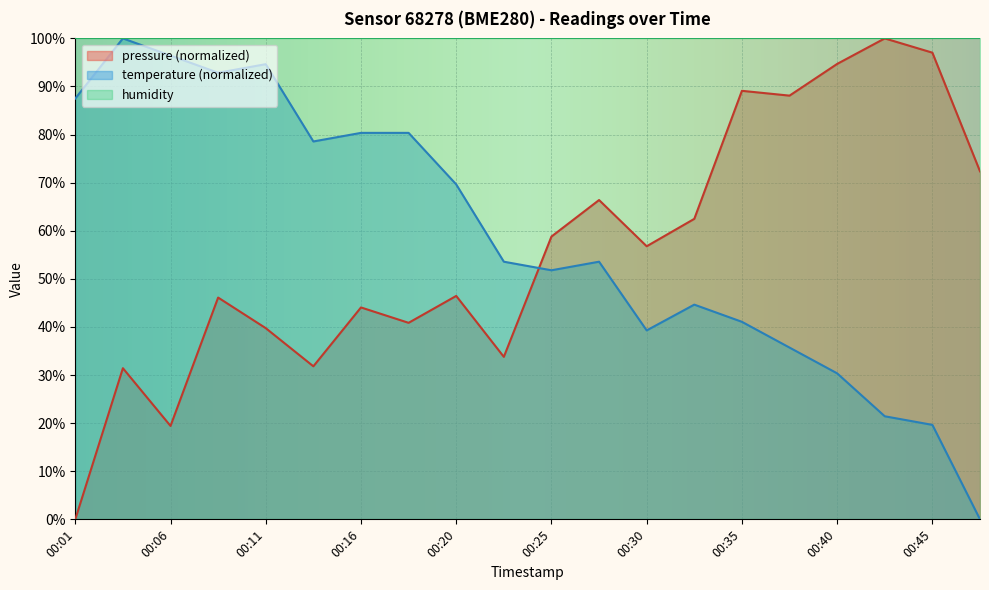

At which label does temperature first exceed 53?

00:01